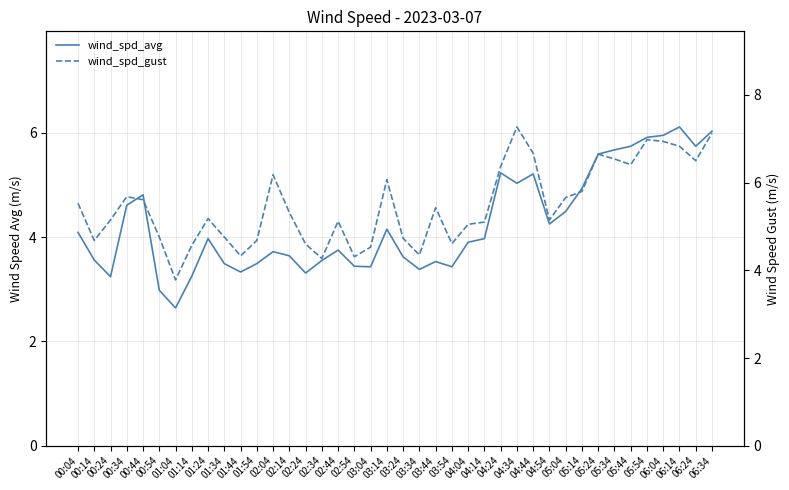

What is the greatest value displayed?

7.3